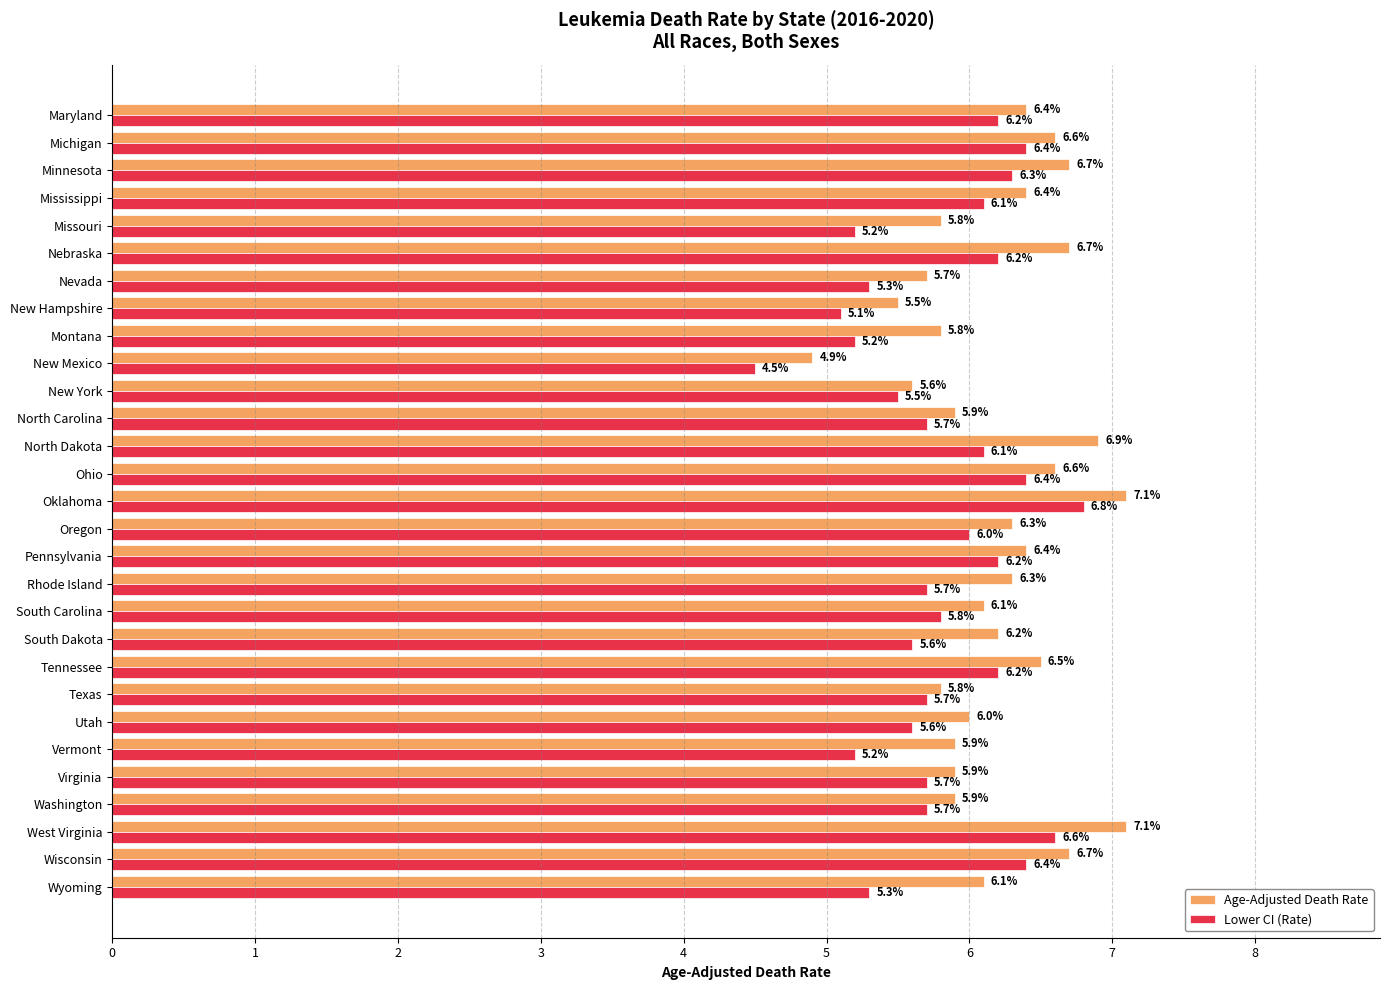

Rank the series by their maximum value, from lowest to highest.

Lower CI (Rate), Age-Adjusted Death Rate